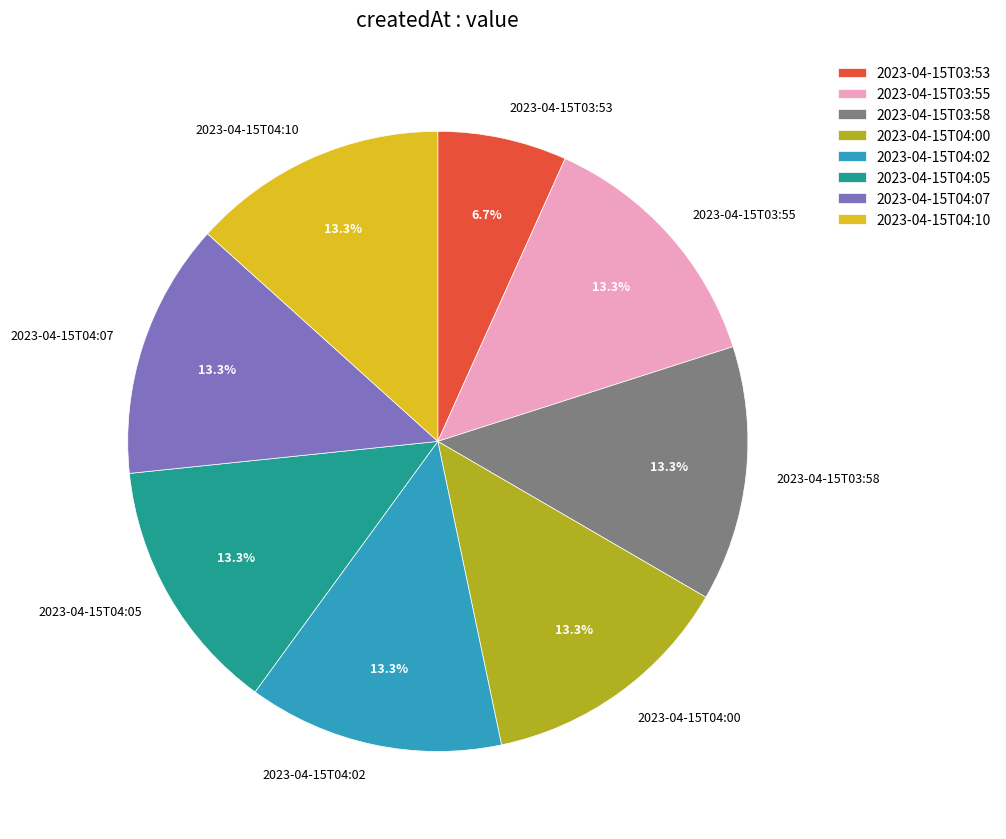

What percentage is the 2023-04-15T04:05 slice, to the nearest percent?

13%